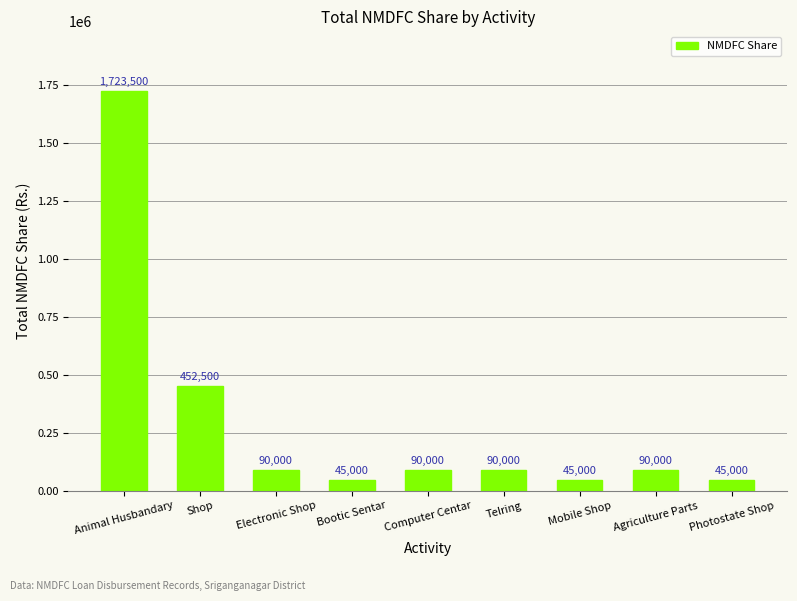

What is the label of the 9th bar from the right?

Animal Husbandary